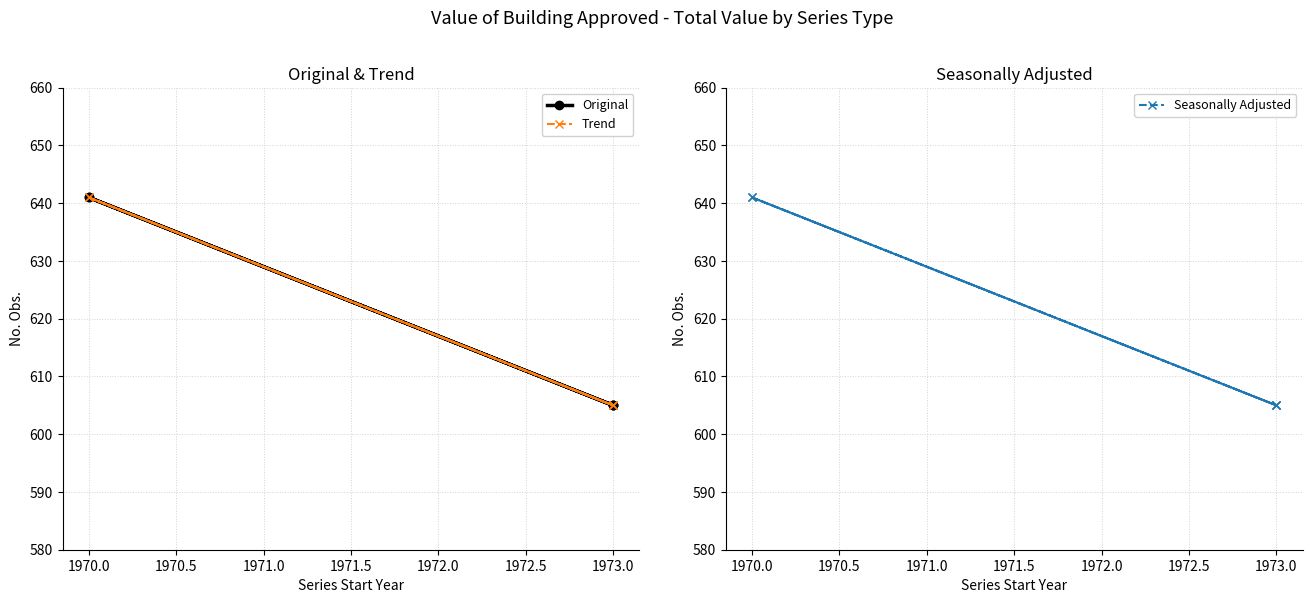

What is the minimum value shown in the chart?

605